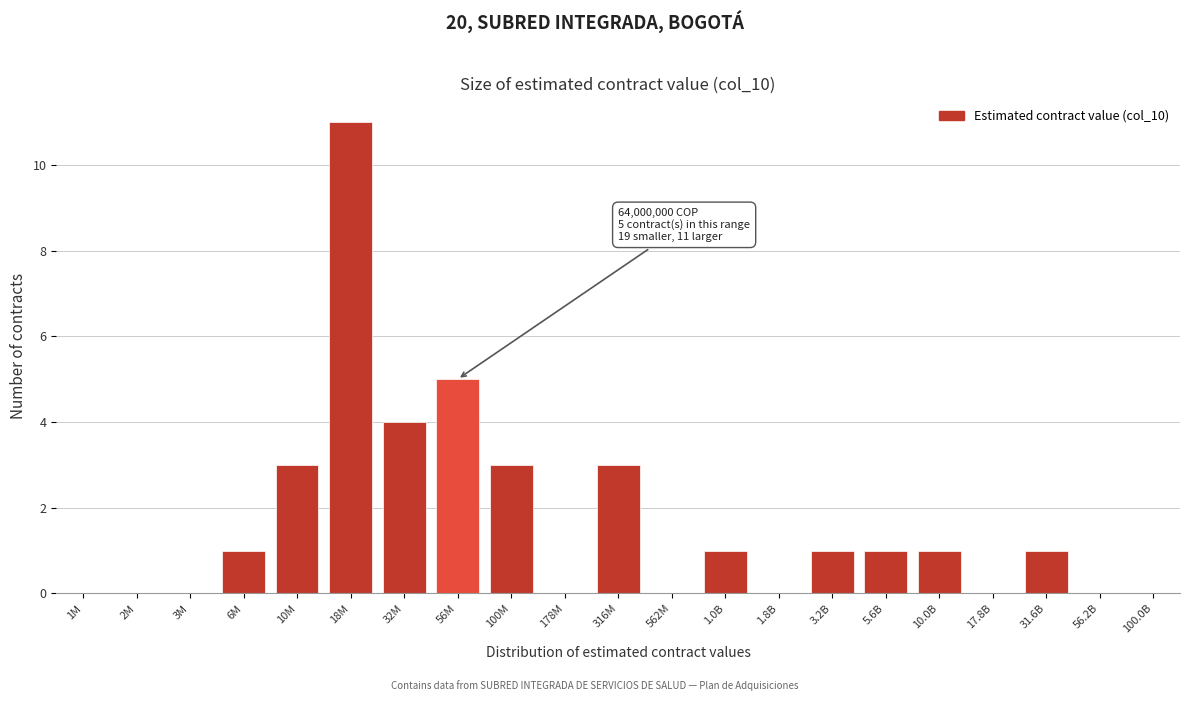

Reading left to right, transcribe all the data shown in this chart.

1M=0	2M=0	3M=0	6M=1	10M=3	18M=11	32M=4	56M=5	100M=3	178M=0	316M=3	562M=0	1.0B=1	1.8B=0	3.2B=1	5.6B=1	10.0B=1	17.8B=0	31.6B=1	56.2B=0